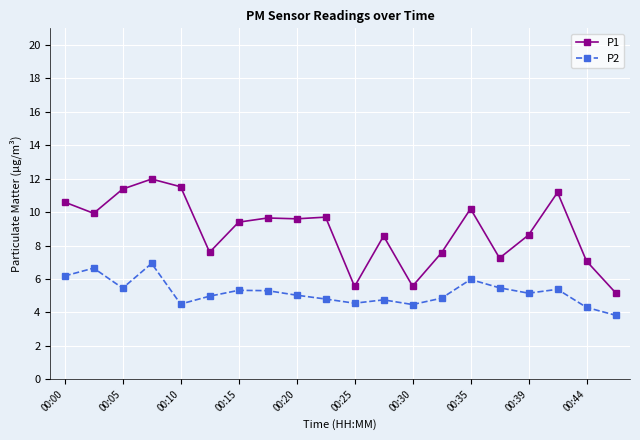

Rank the series by their maximum value, from highest to lowest.

P1, P2